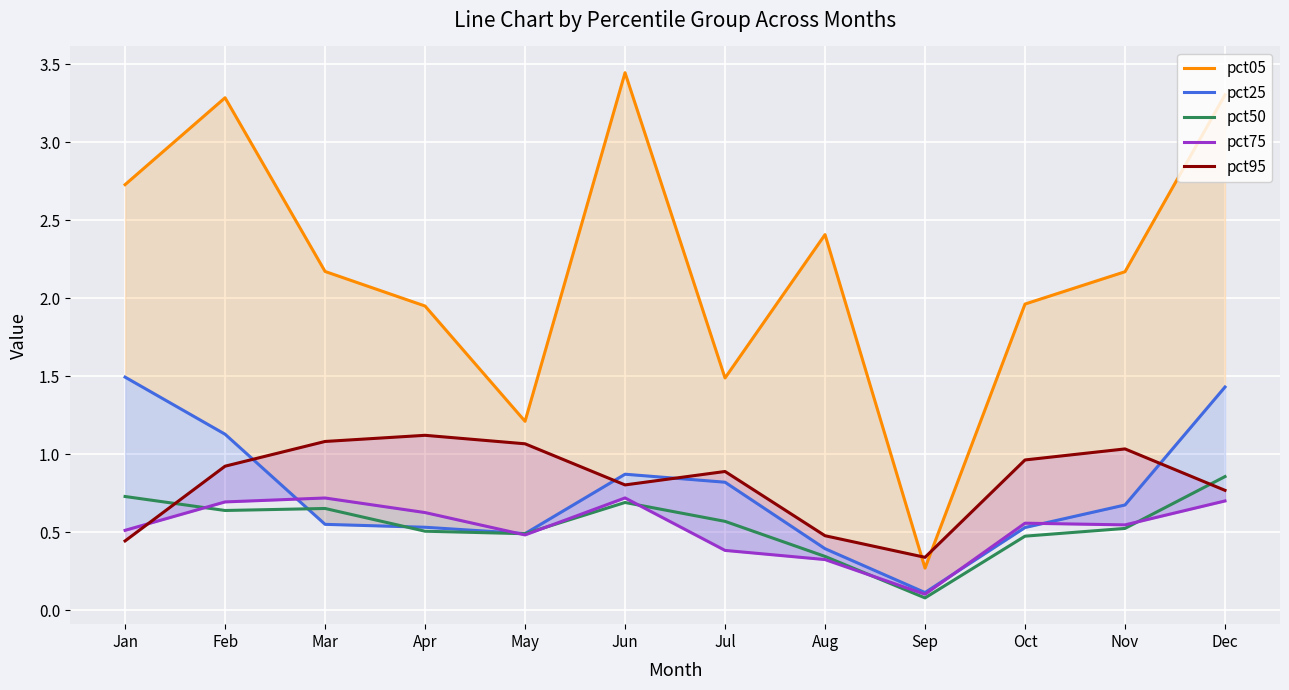

Where do pct50 and pct75 first cross each other?

Jan and Feb